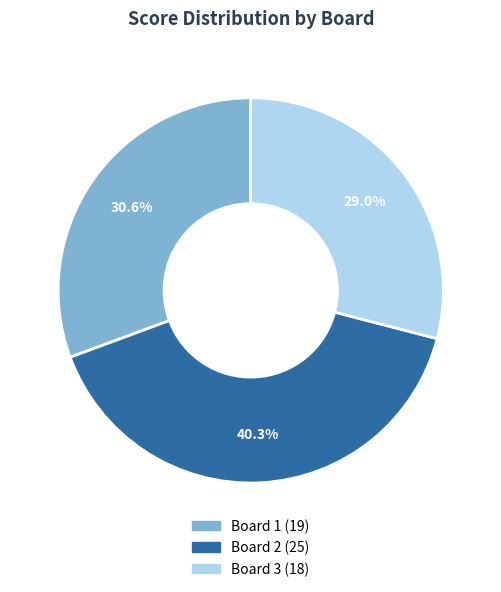

Does Board 3 represent more than half of the total?

No